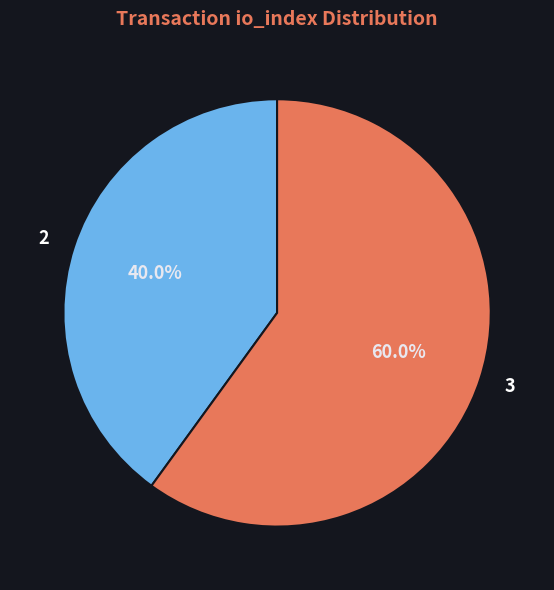

To the nearest percent, what is the combined percentage of 2 and 3?

100%